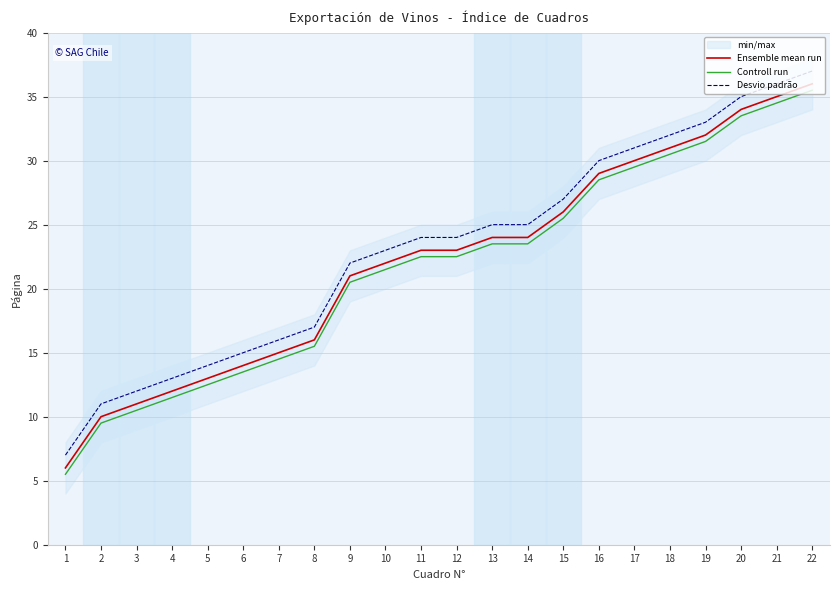

True or false: Controll run and Ensemble mean run cross at least once.

False